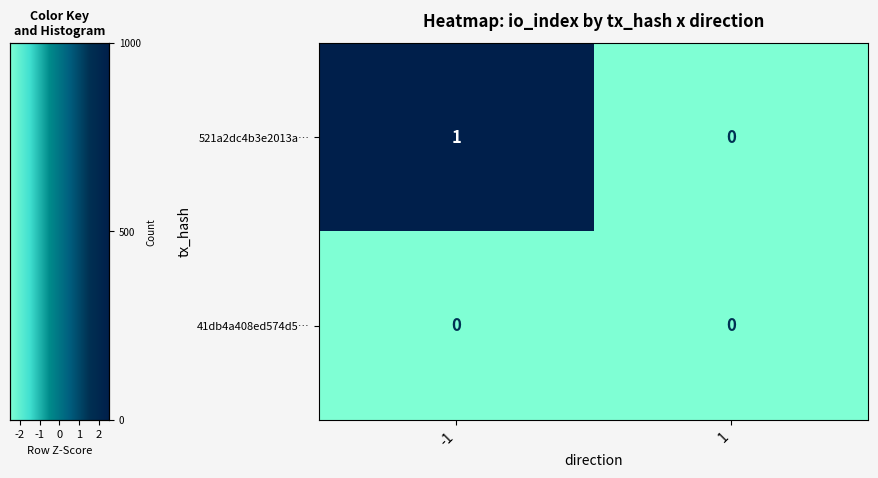

The value of 41db4a408ed574d5… at 1 is 0. True or false?

True